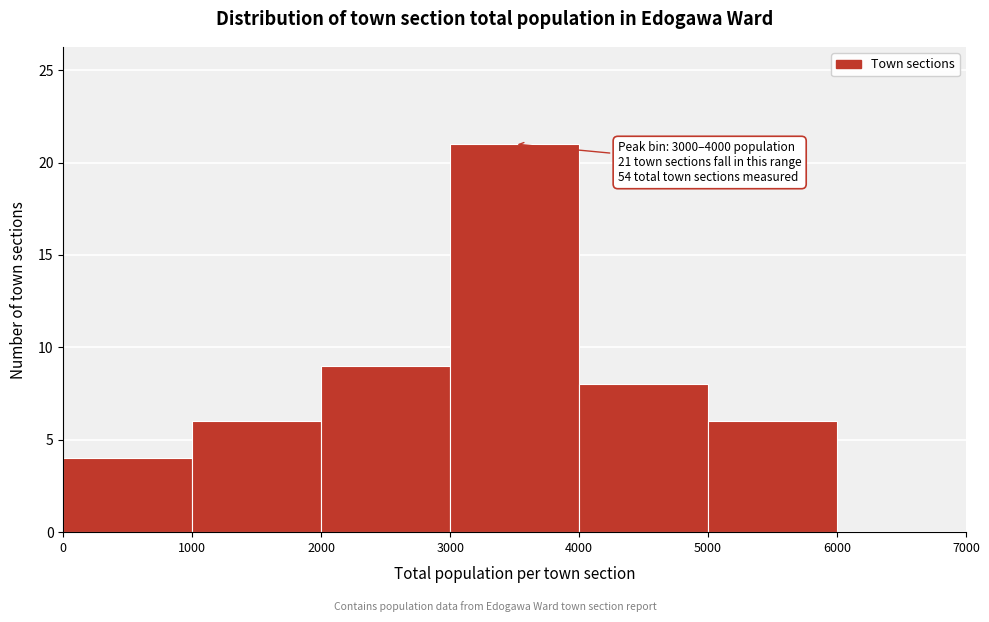

Over which range of the x-axis is the bar tallest?

3000 to 4000